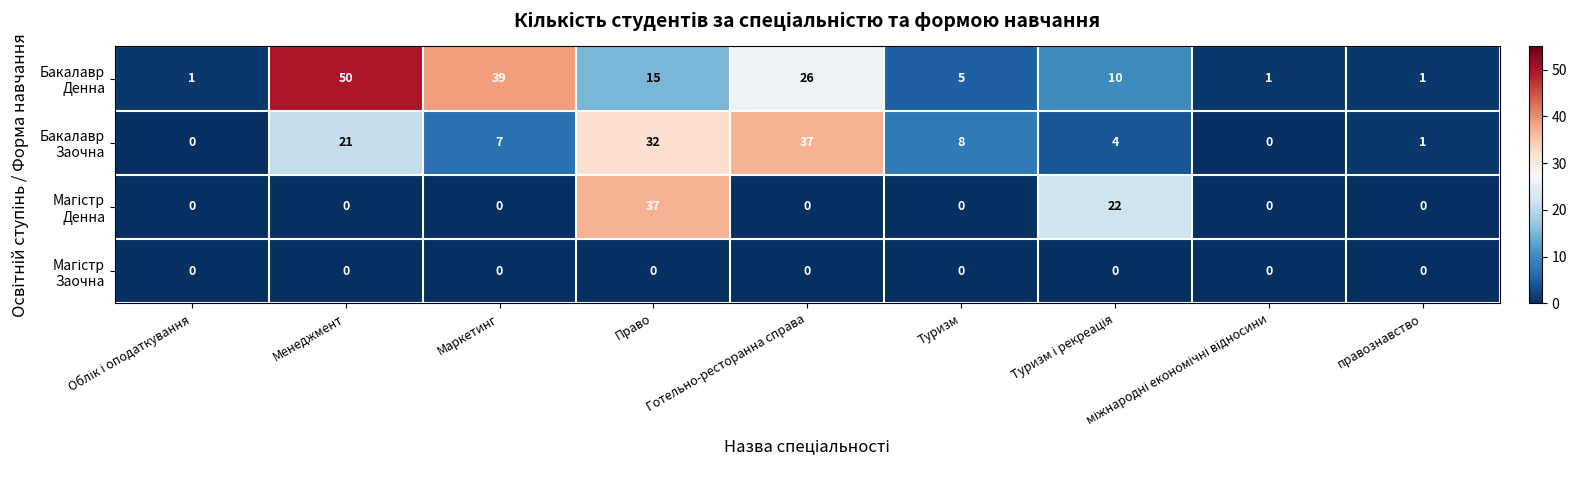

What is the difference between the highest and lowest values at Право?

37